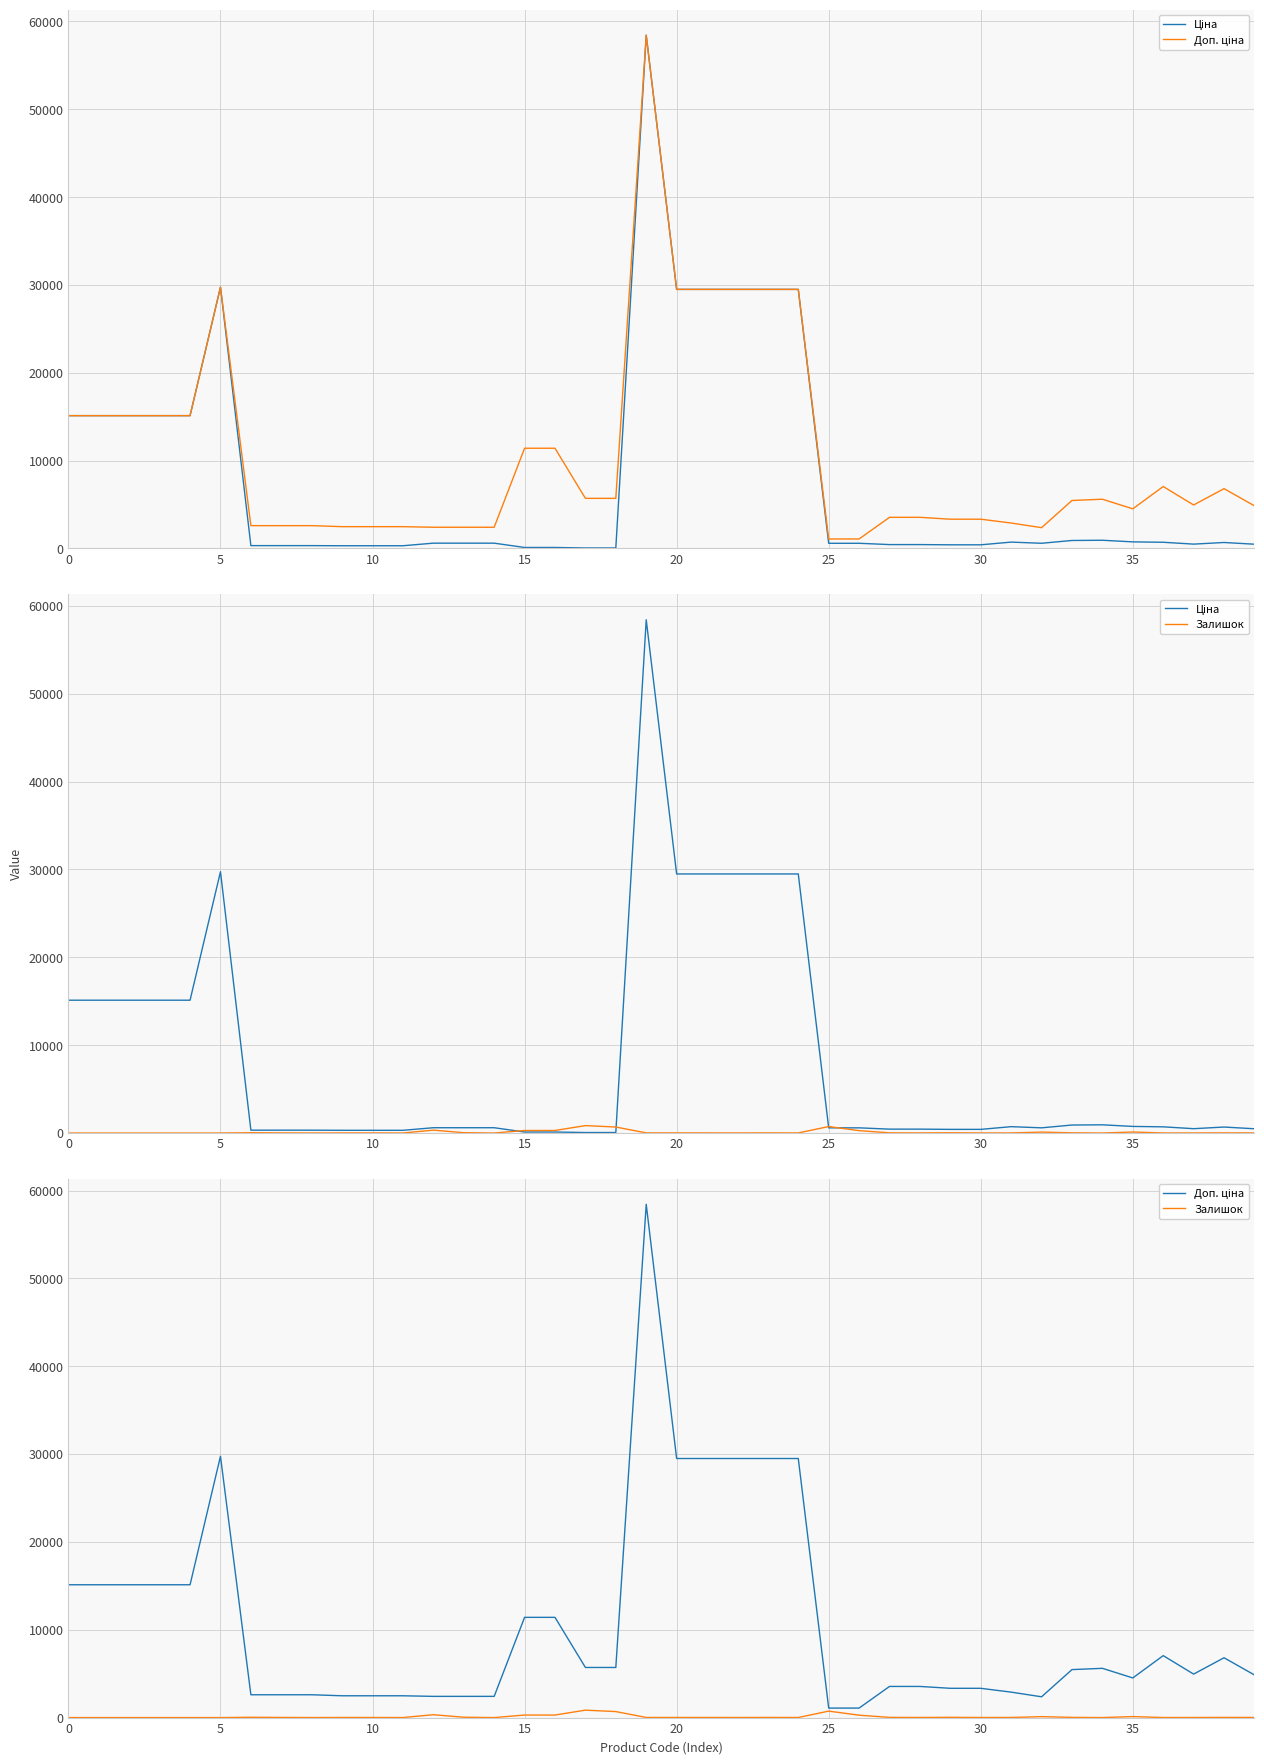

What is the label of the 25th point from the right?

15